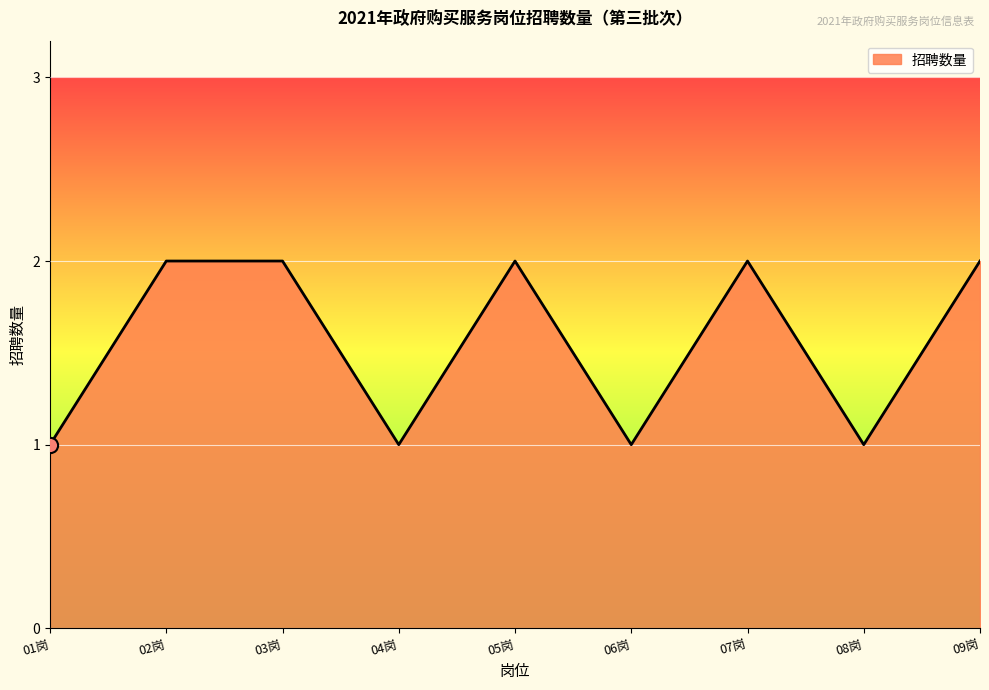

What is the change in value from 01岗 to 02岗?

+1